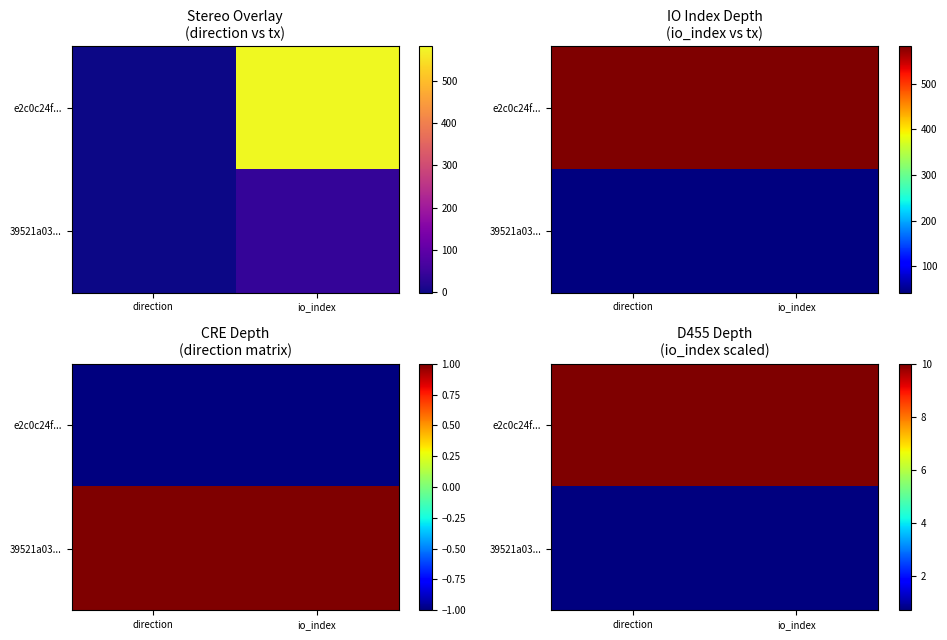

True or false: 39521a03... has a value of 1.1 at direction.

False